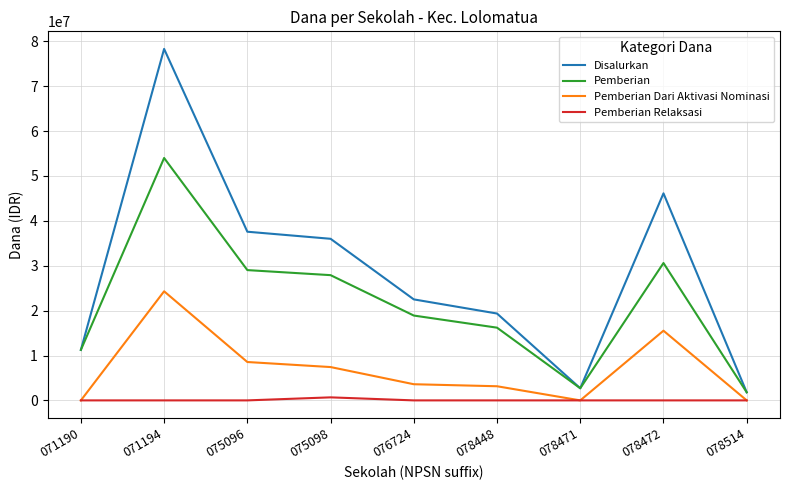

Which series has the largest range (max minus min)?

Disalurkan